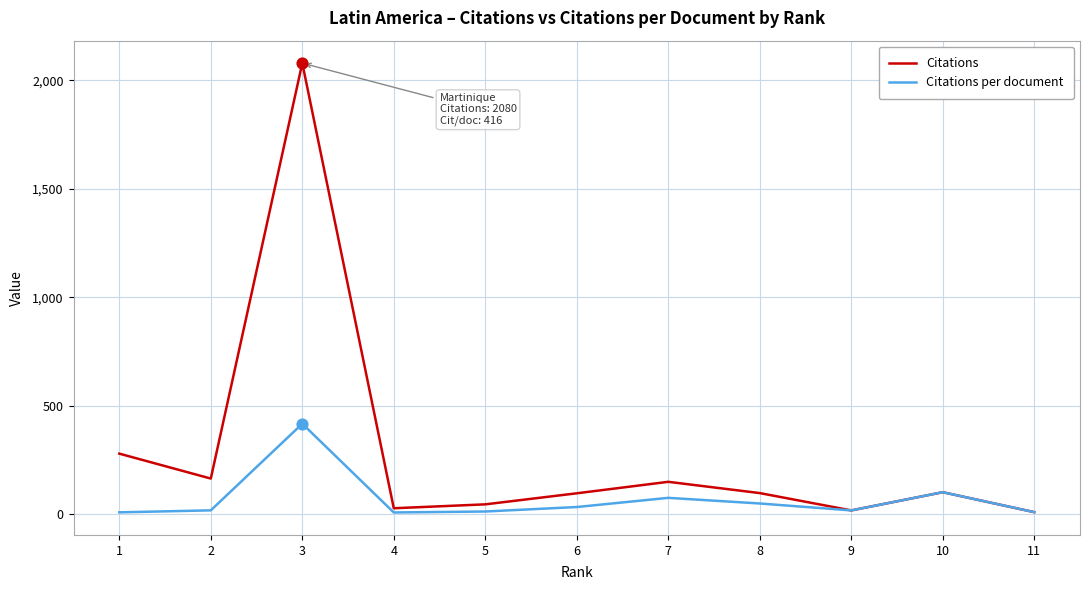

Which series has the largest total across all categories?

Citations